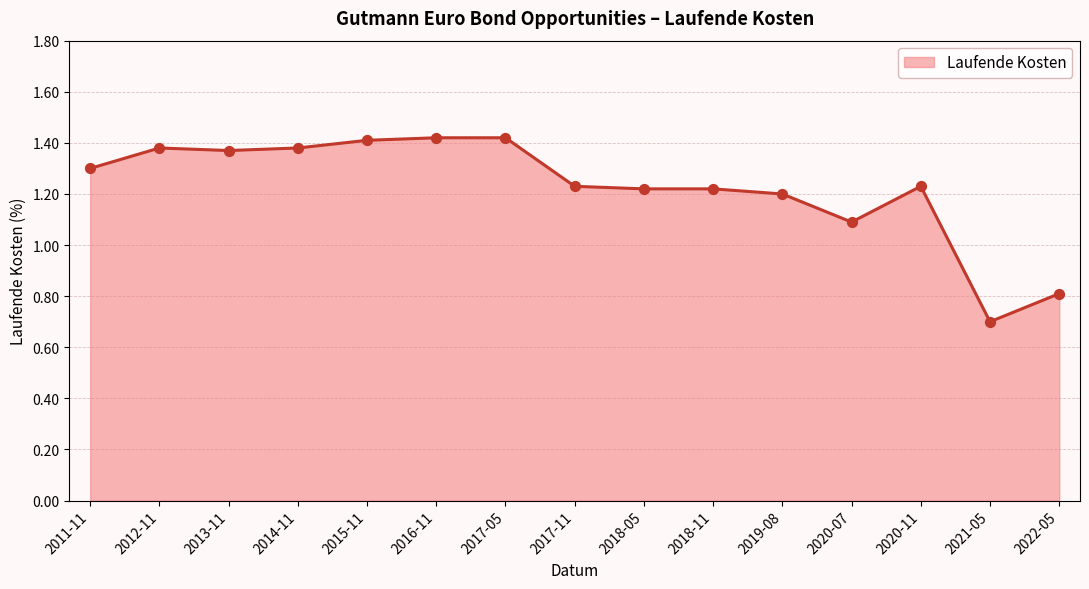

What is the change in value from 2011-11 to 2012-11?

+0.1